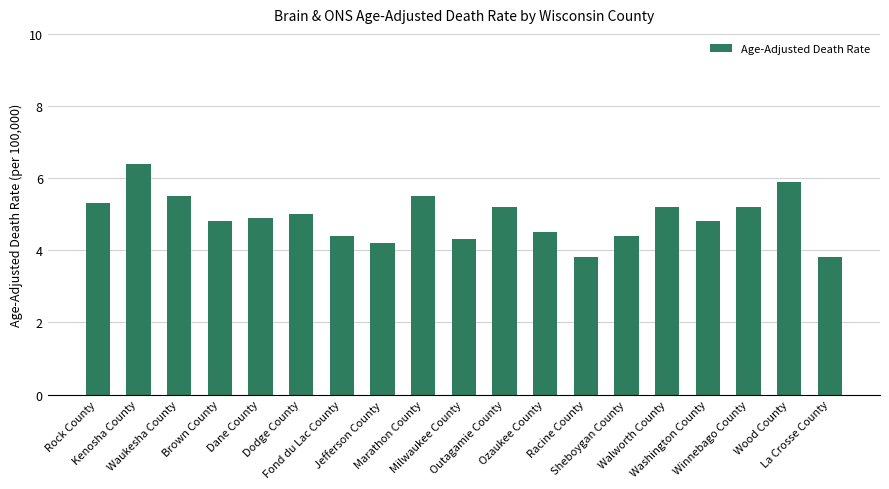

Reading left to right, list all the values displayed in this chart.

Rock County=5.3	Kenosha County=6.4	Waukesha County=5.5	Brown County=4.8	Dane County=4.9	Dodge County=5.0	Fond du Lac County=4.4	Jefferson County=4.2	Marathon County=5.5	Milwaukee County=4.3	Outagamie County=5.2	Ozaukee County=4.5	Racine County=3.8	Sheboygan County=4.4	Walworth County=5.2	Washington County=4.8	Winnebago County=5.2	Wood County=5.9	La Crosse County=3.8